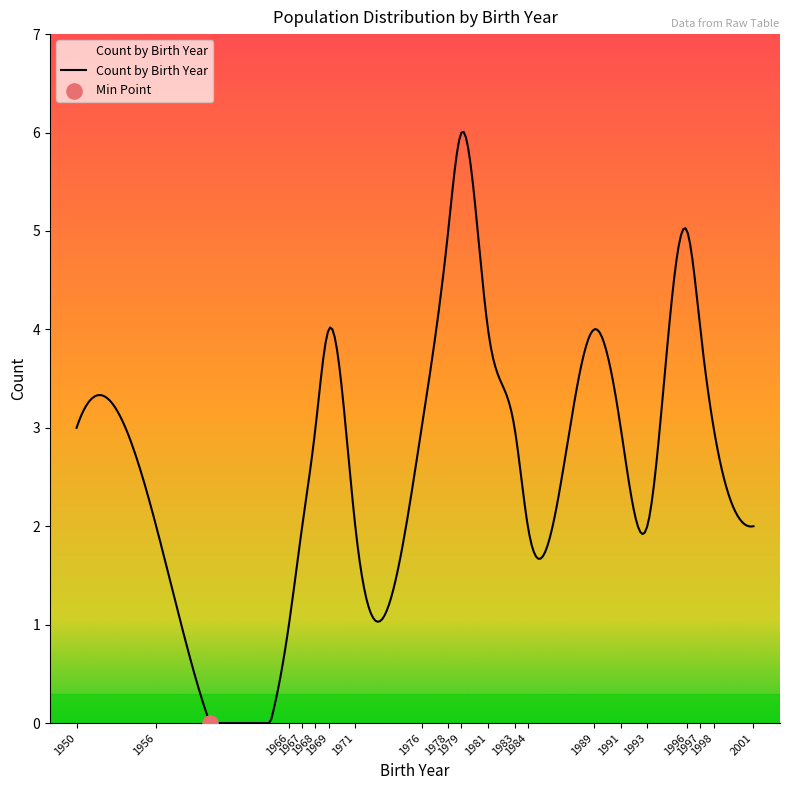

What is the greatest value displayed?

6.0